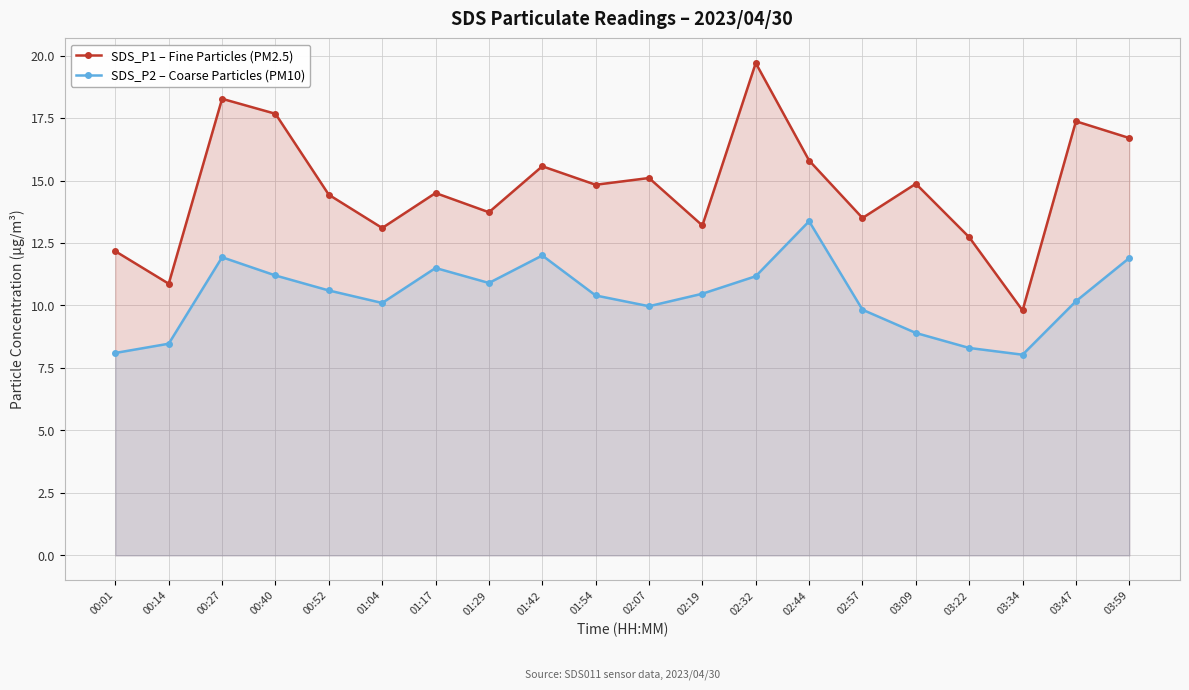

At which category does SDS_P2 – Coarse Particles (PM10) reach its first local peak?

00:27